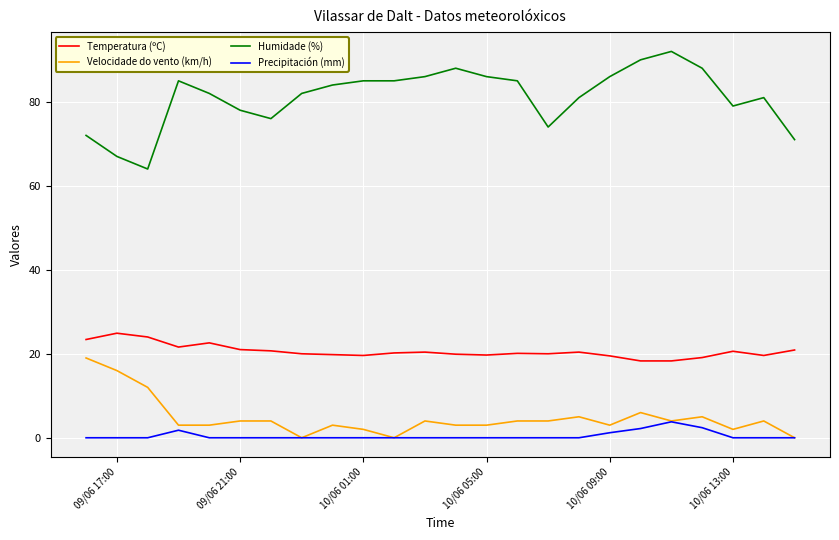

Which series has the widest spread of values?

Humidade (%)